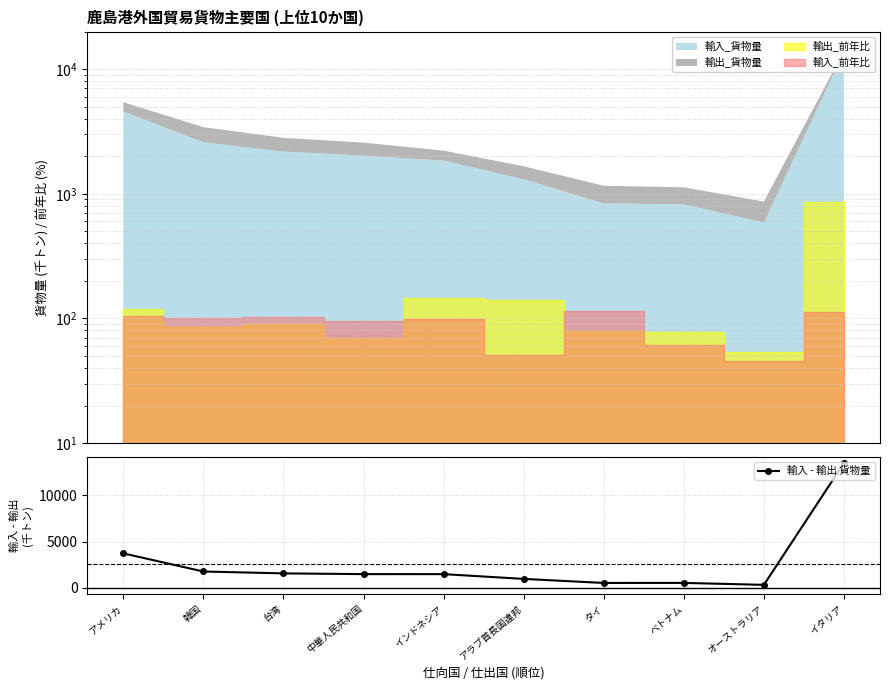

At which label is the value closest to 6910?

アメリカ